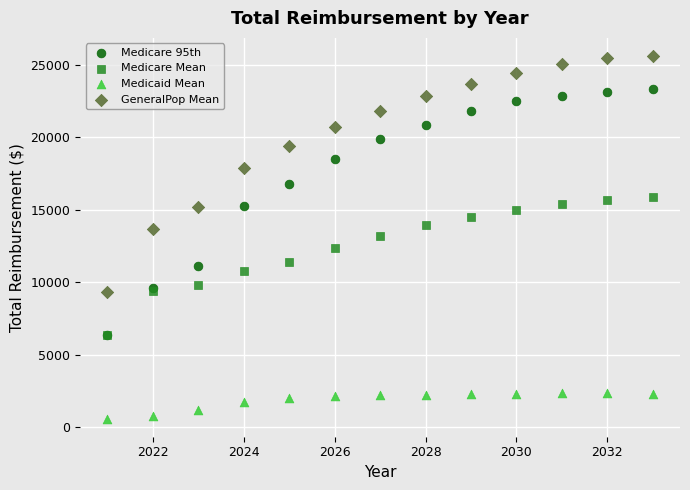

Which series has the largest Y range (max minus min)?

Medicare 95th